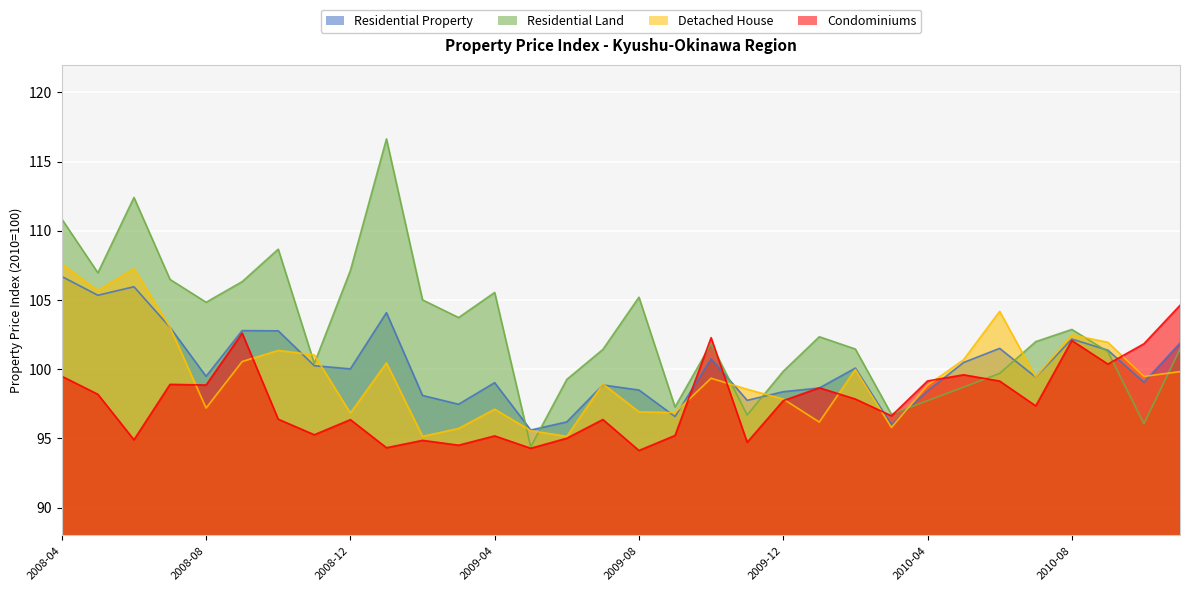

Where is the first local maximum for Detached House?

2008-06